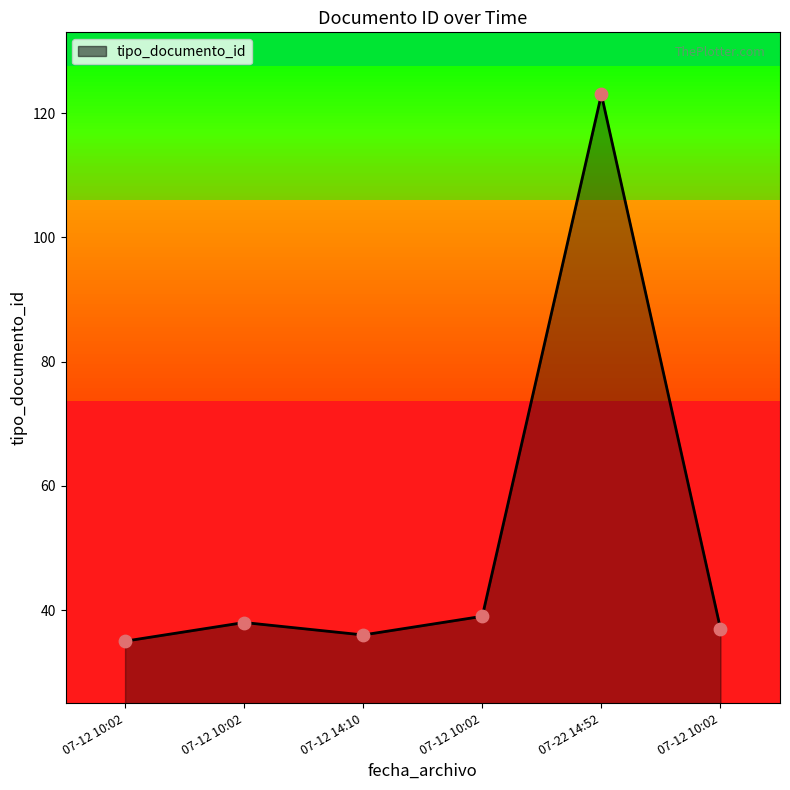

Approximately how many times larger is the value at 07-12 10:02 compared to 07-12 10:02?

1.0